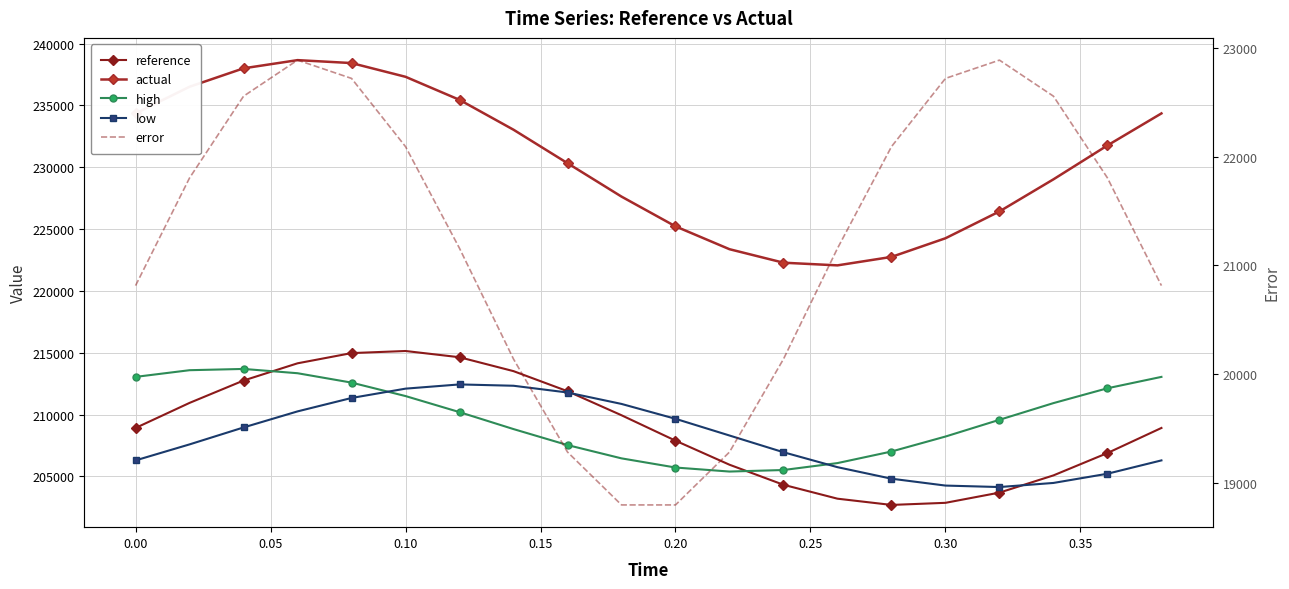

What is the difference between the highest and lowest values at 0.20?

206426.2